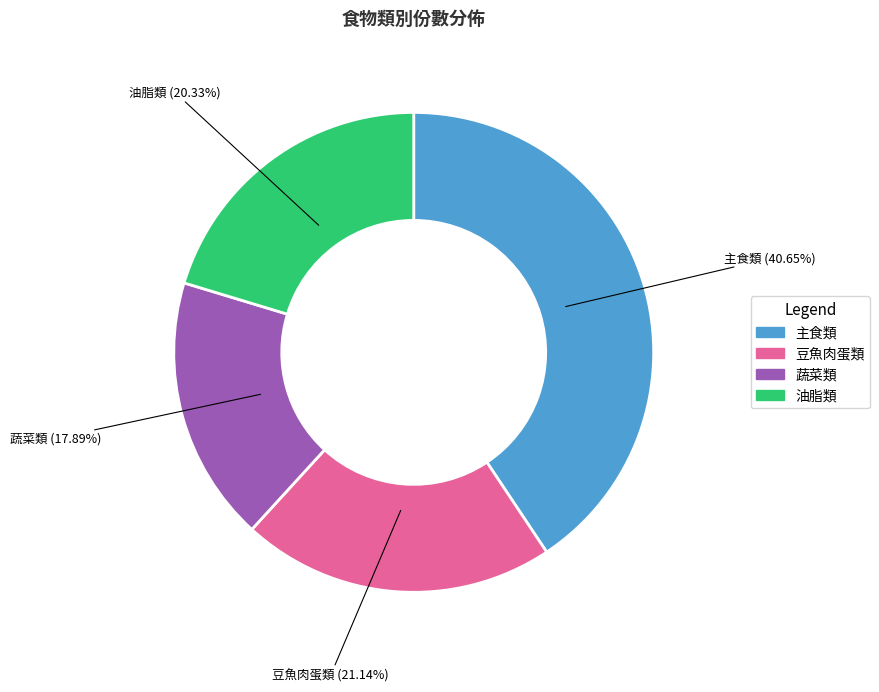

What percentage is the 蔬菜類 slice, to the nearest percent?

18%